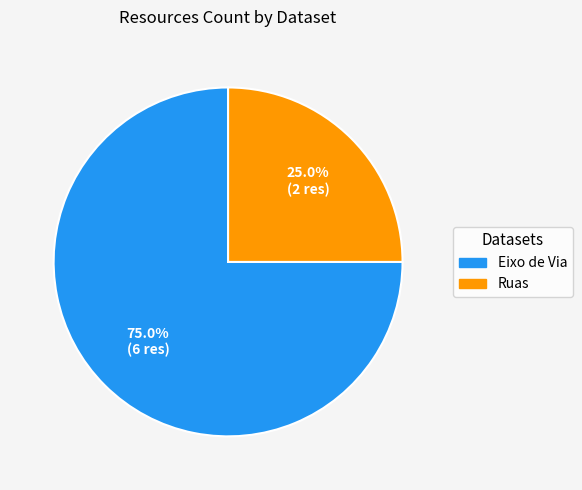

Between Ruas and Eixo de Via, which is larger?

Eixo de Via